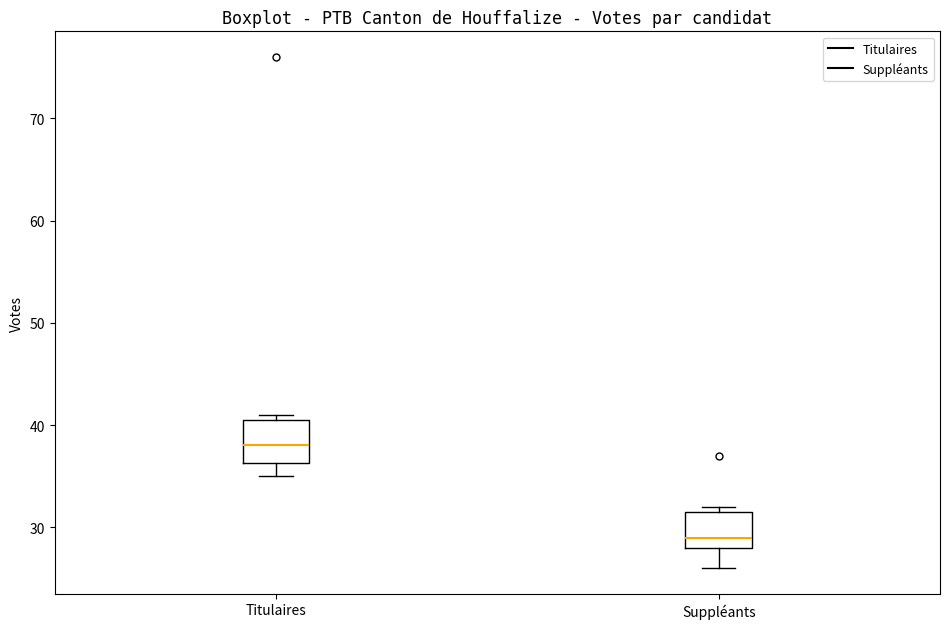

Reading left to right, transcribe this box plot: for each box, give where its median line is, the range the box spans, and where its two whiskers end, as read against the y-axis. The values are not printed on the chart, so give them approximately, as read against the axis.

Titulaires: median 38, box 36 to 41, whiskers 35 to 41 (just above the box's upper edge)
Suppléants: median 29, box 28 to 32, whiskers 26 to 32 (just above the box's upper edge)